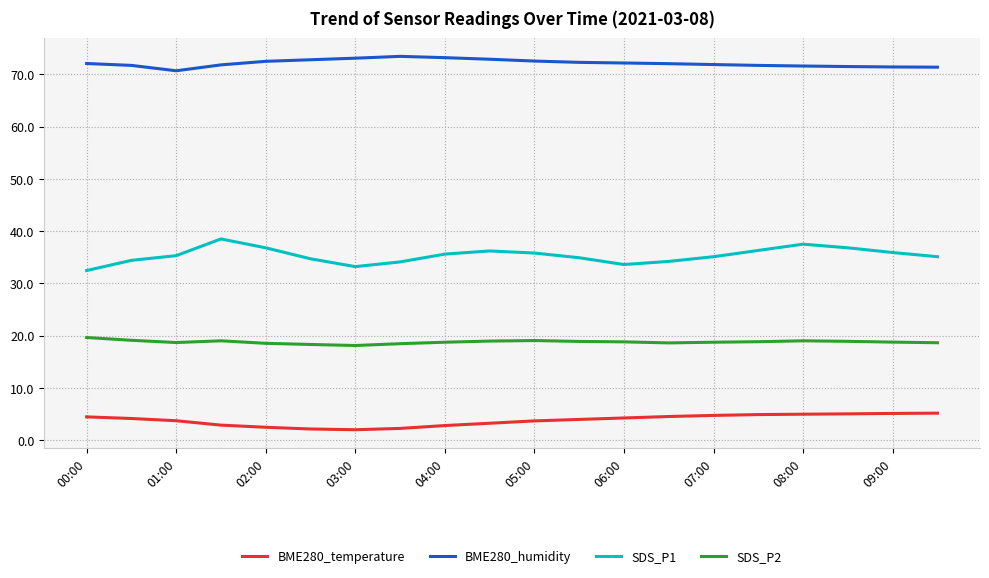

Rank the series by their average value, from highest to lowest.

BME280_humidity, SDS_P1, SDS_P2, BME280_temperature